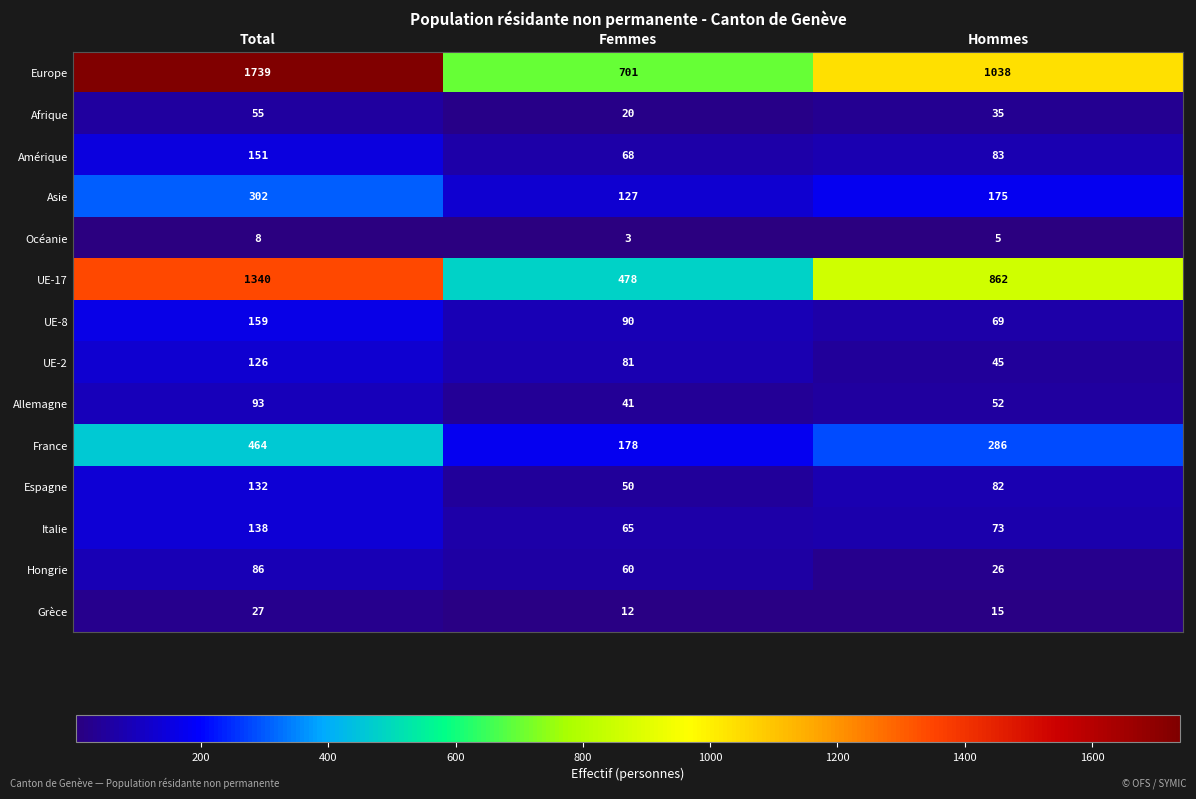

How many series are shown in this chart?

14